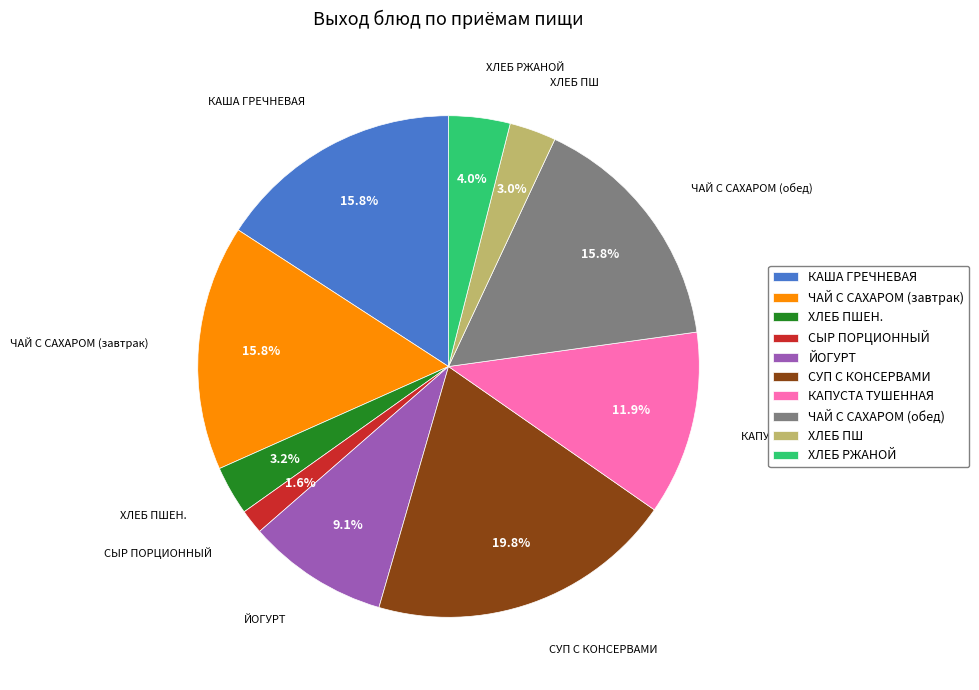

What percentage is the ХЛЕБ РЖАНОЙ slice, to the nearest percent?

4%